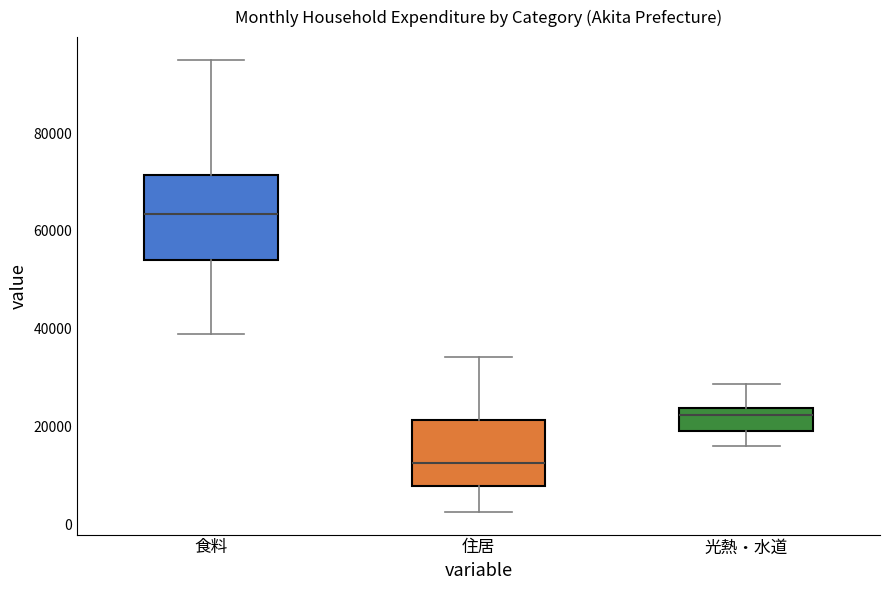

Comparing the boxes themselves (not the whiskers), which one is the tallest?

食料